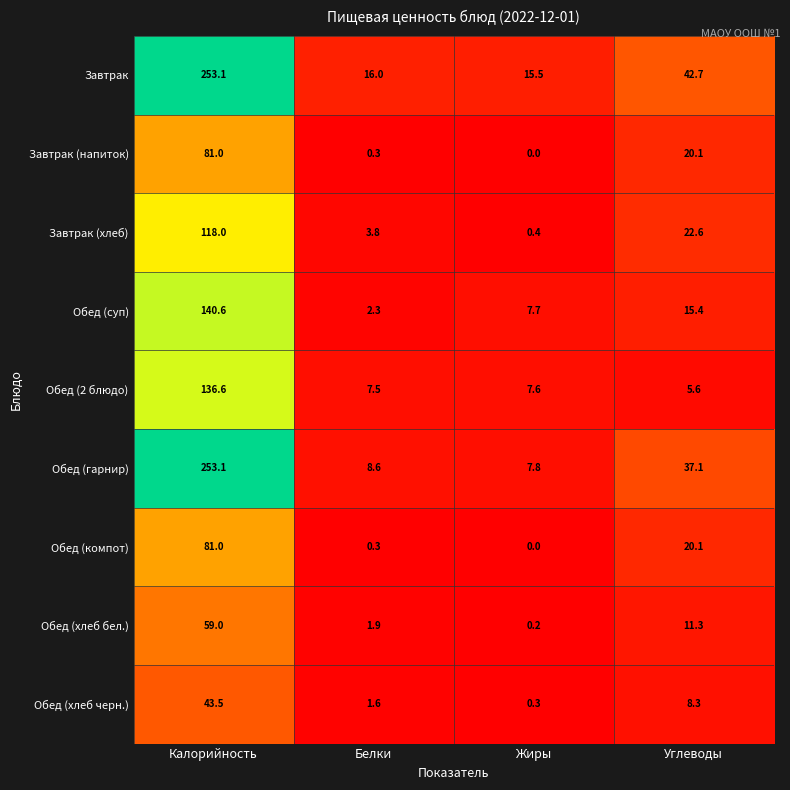

At which category does the chart reach its minimum across all series?

Жиры